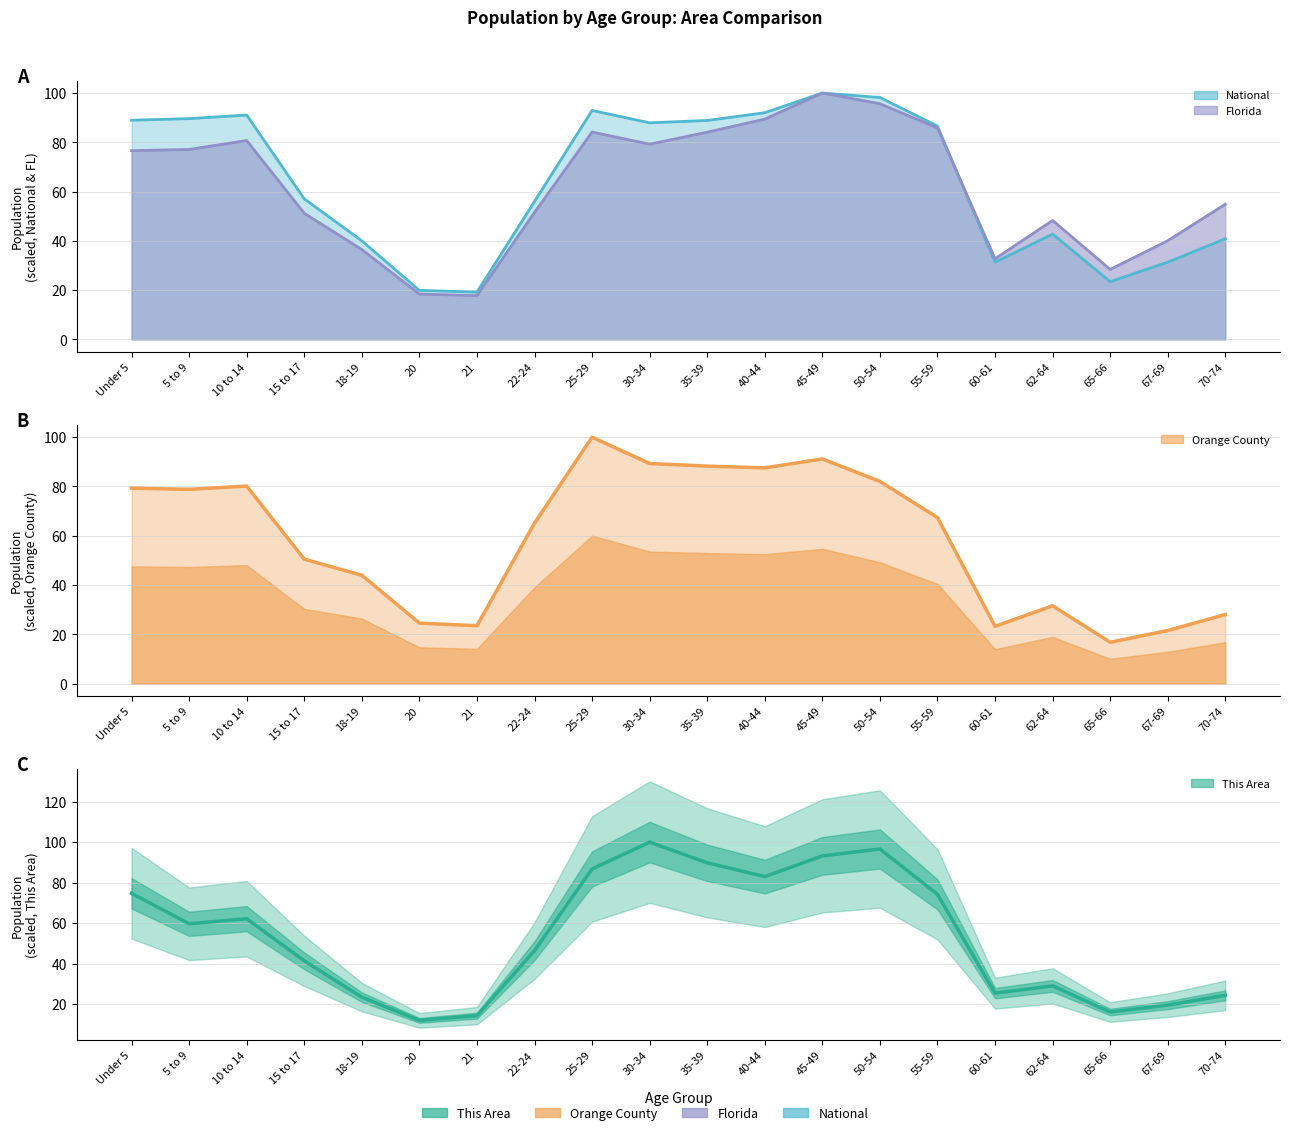

What is the change in value from 5 to 9 to 65-66?

-43.5